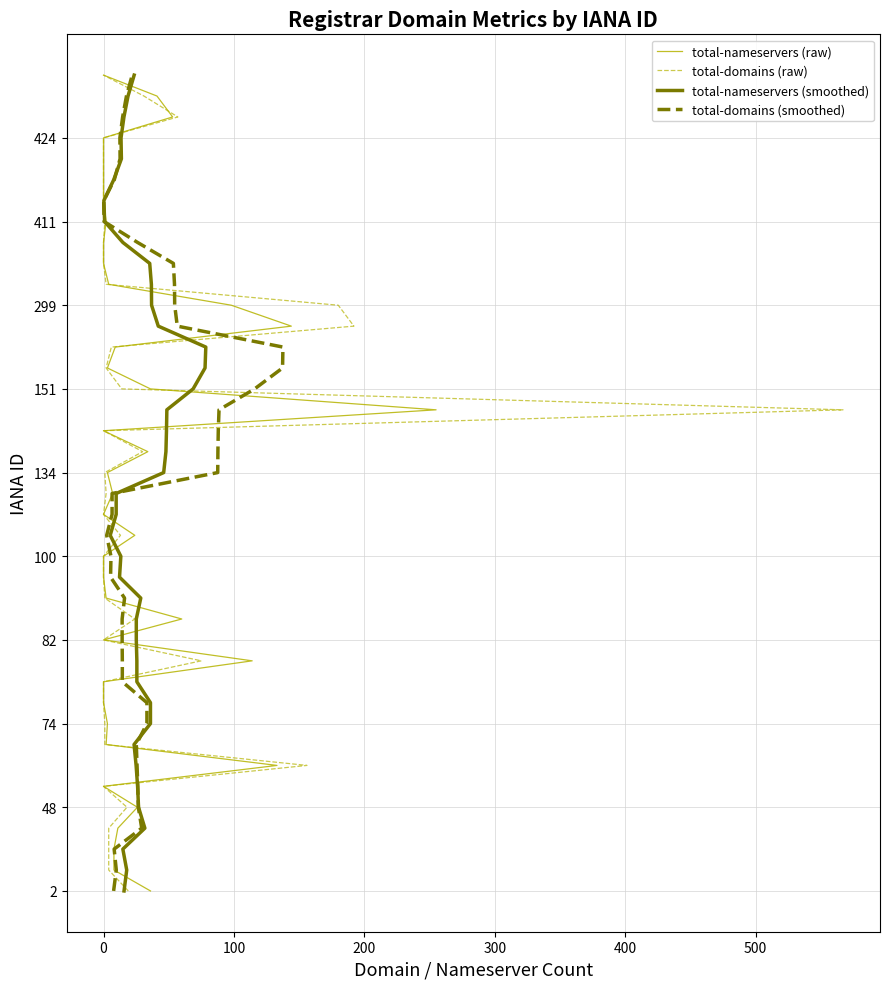

Read the total-nameservers (raw) value at 200.

3